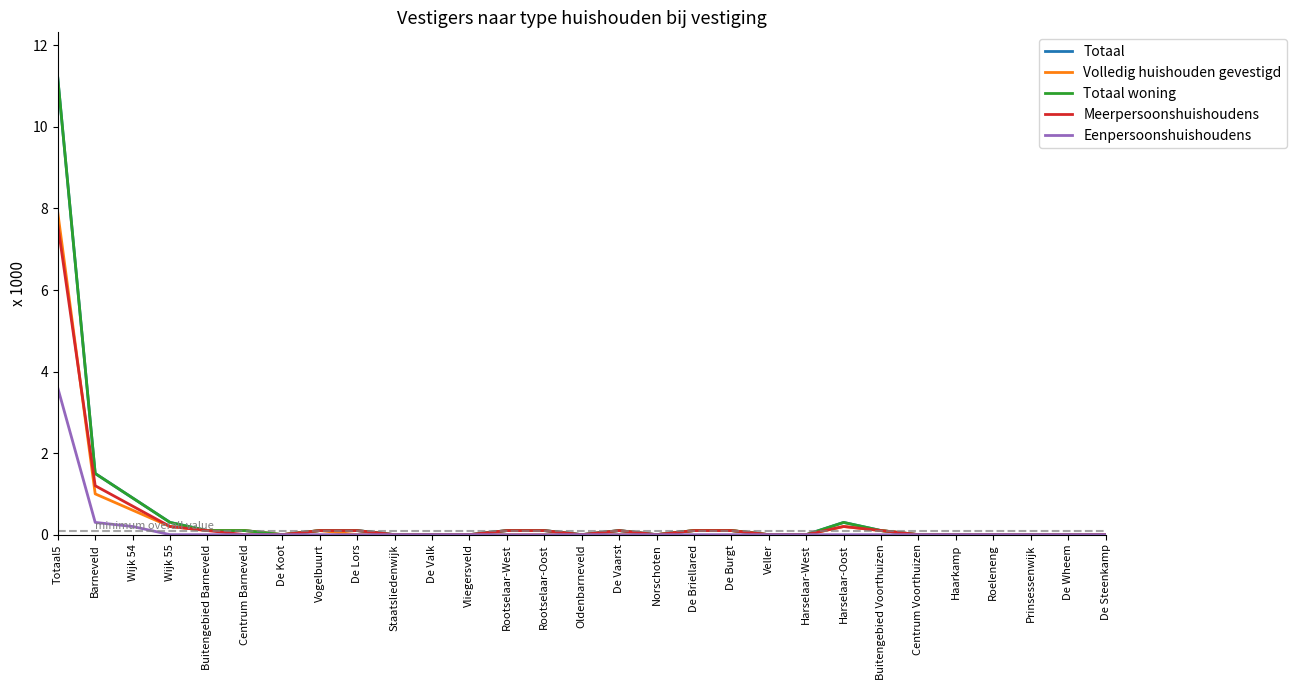

Is the value of Totaal at Wijk 55 greater than the value of Eenpersoonshuishoudens at Centrum Voorthuizen?

Yes